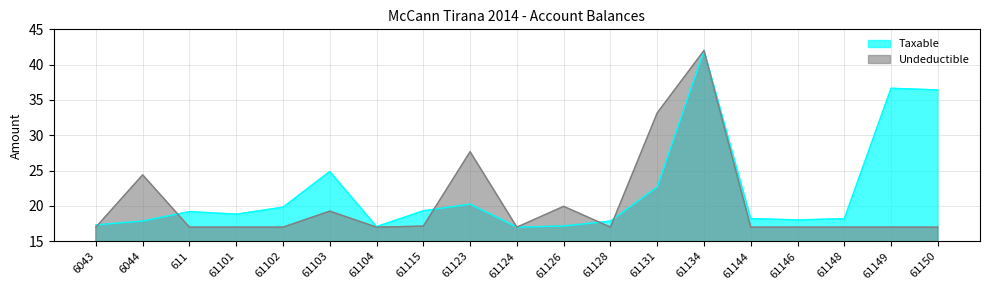

How many lines are shown in the chart?

2